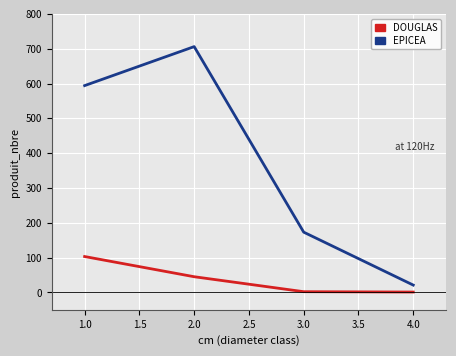

Which series has the largest range (max minus min)?

EPICEA